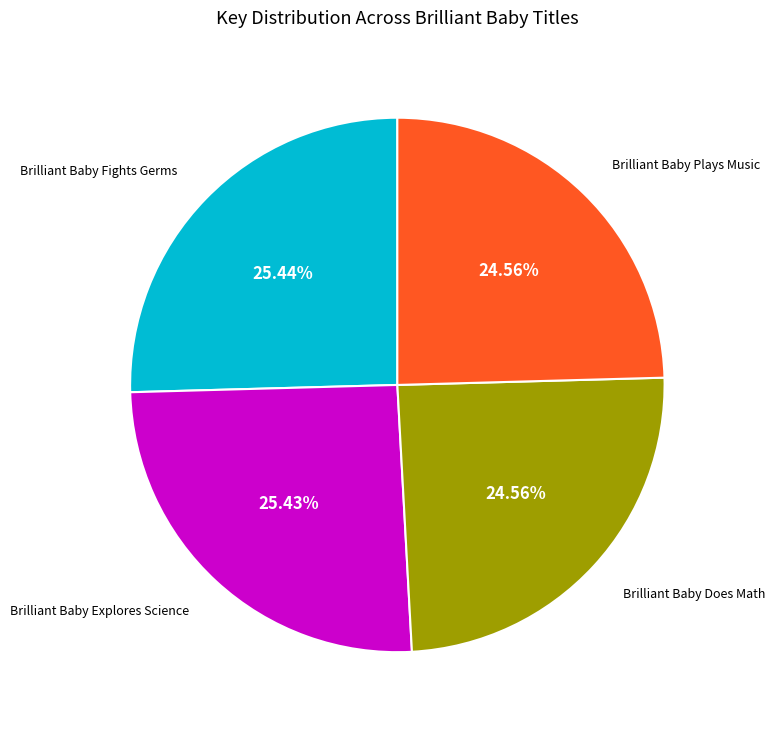

Count the number of slices in the pie.

4